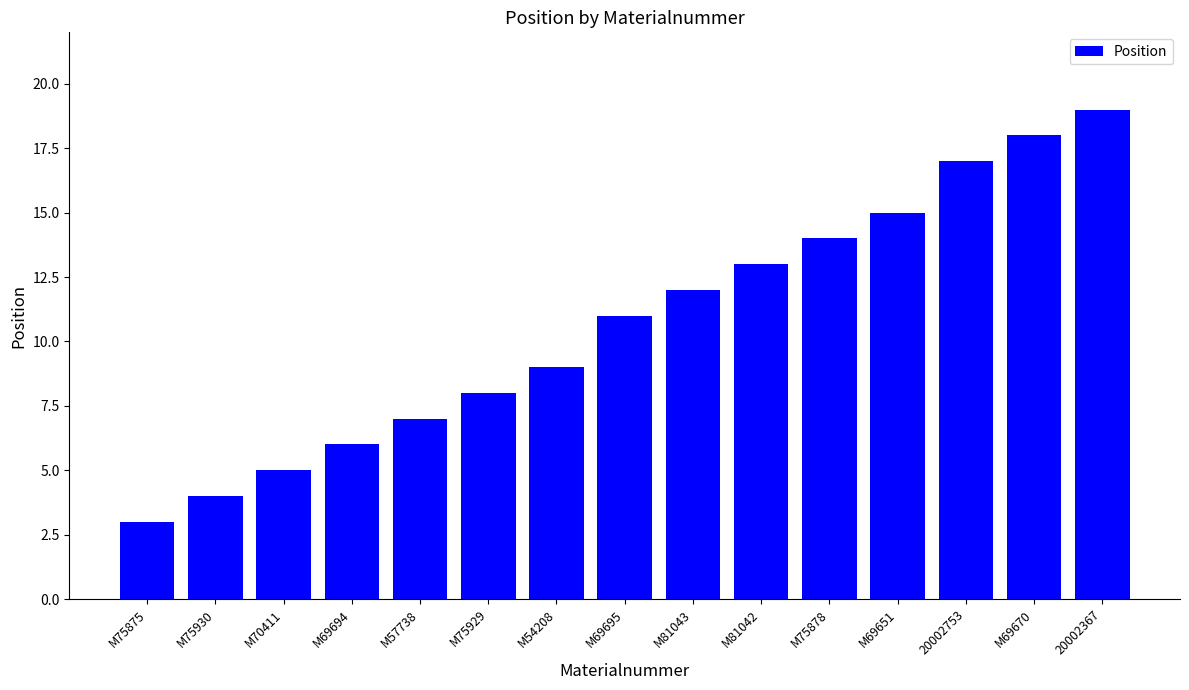

Rank the categories by value from lowest to highest.

M75875, M75930, M70411, M69694, M57738, M75929, M54208, M69695, M81043, M81042, M75878, M69651, 20002753, M69670, 20002367